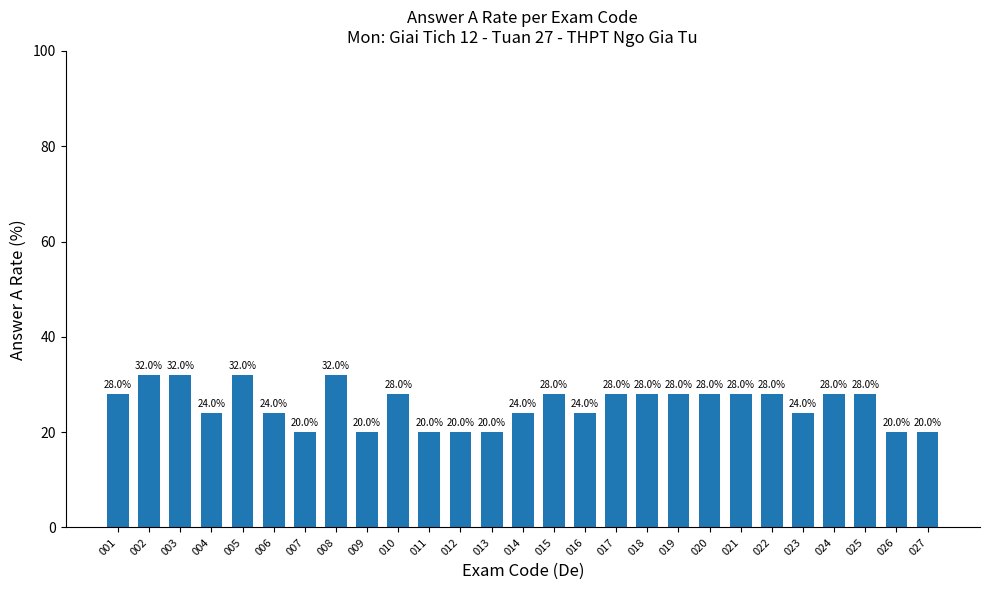

How many values are between 20 and 28?

23